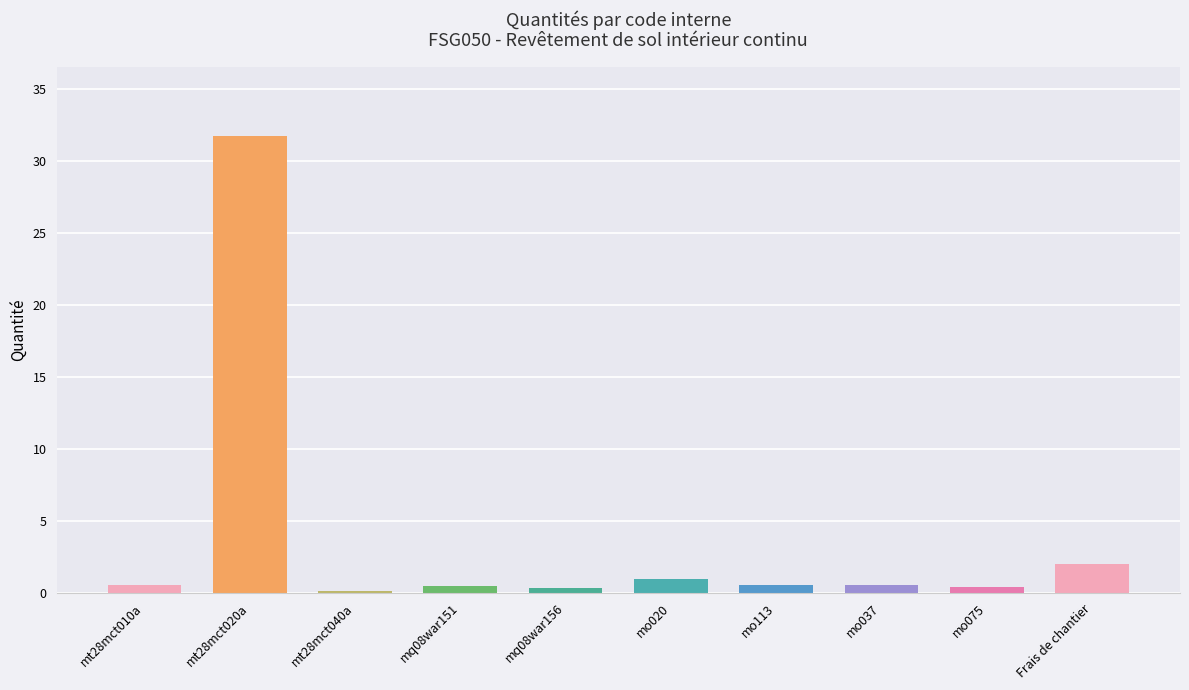

List the labels in order of value, largest first.

mt28mct020a, Frais de chantier, mo020, mo113, mo037, mt28mct010a, mq08war151, mo075, mq08war156, mt28mct040a